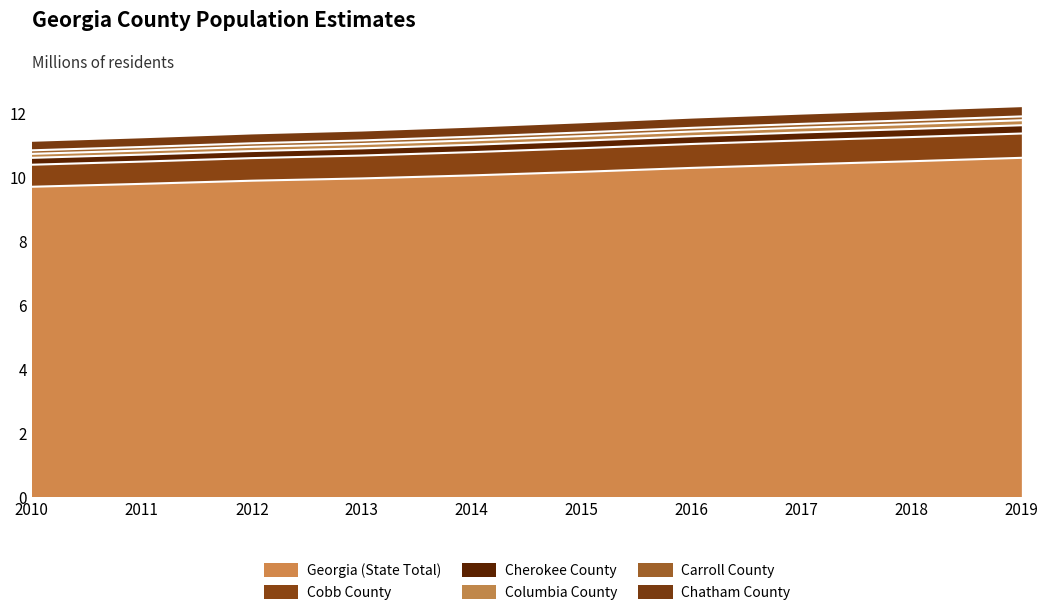

What value does the Georgia (State Total) series have at 2016?

10.3